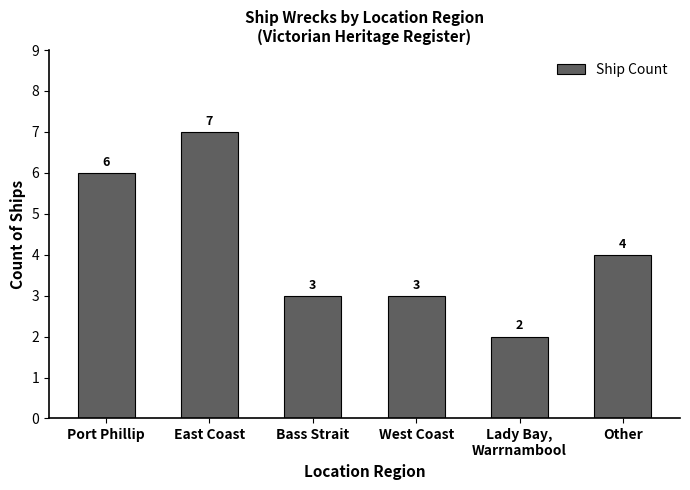

What is the sum of the values at Port Phillip and Bass Strait?

9